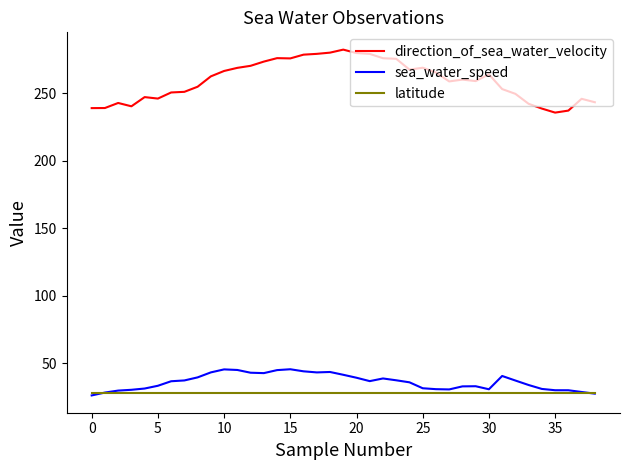

What is the difference between the maximum and minimum values in the direction_of_sea_water_velocity series?

46.6